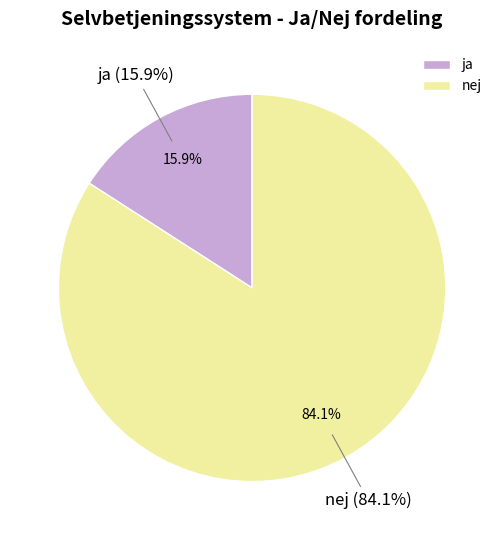

Which slice is the largest?

nej